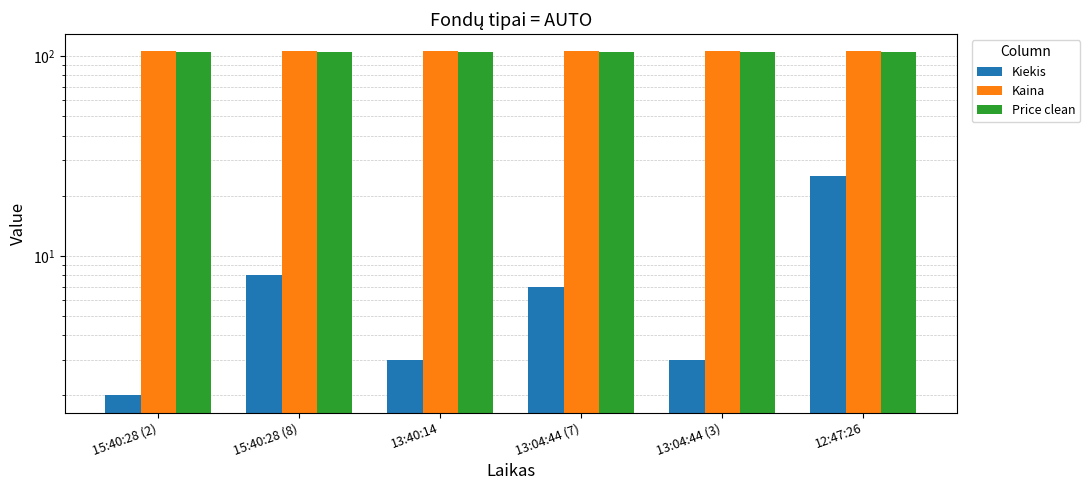

What is the label of the 3rd bar from the right?

13:04:44 (7)